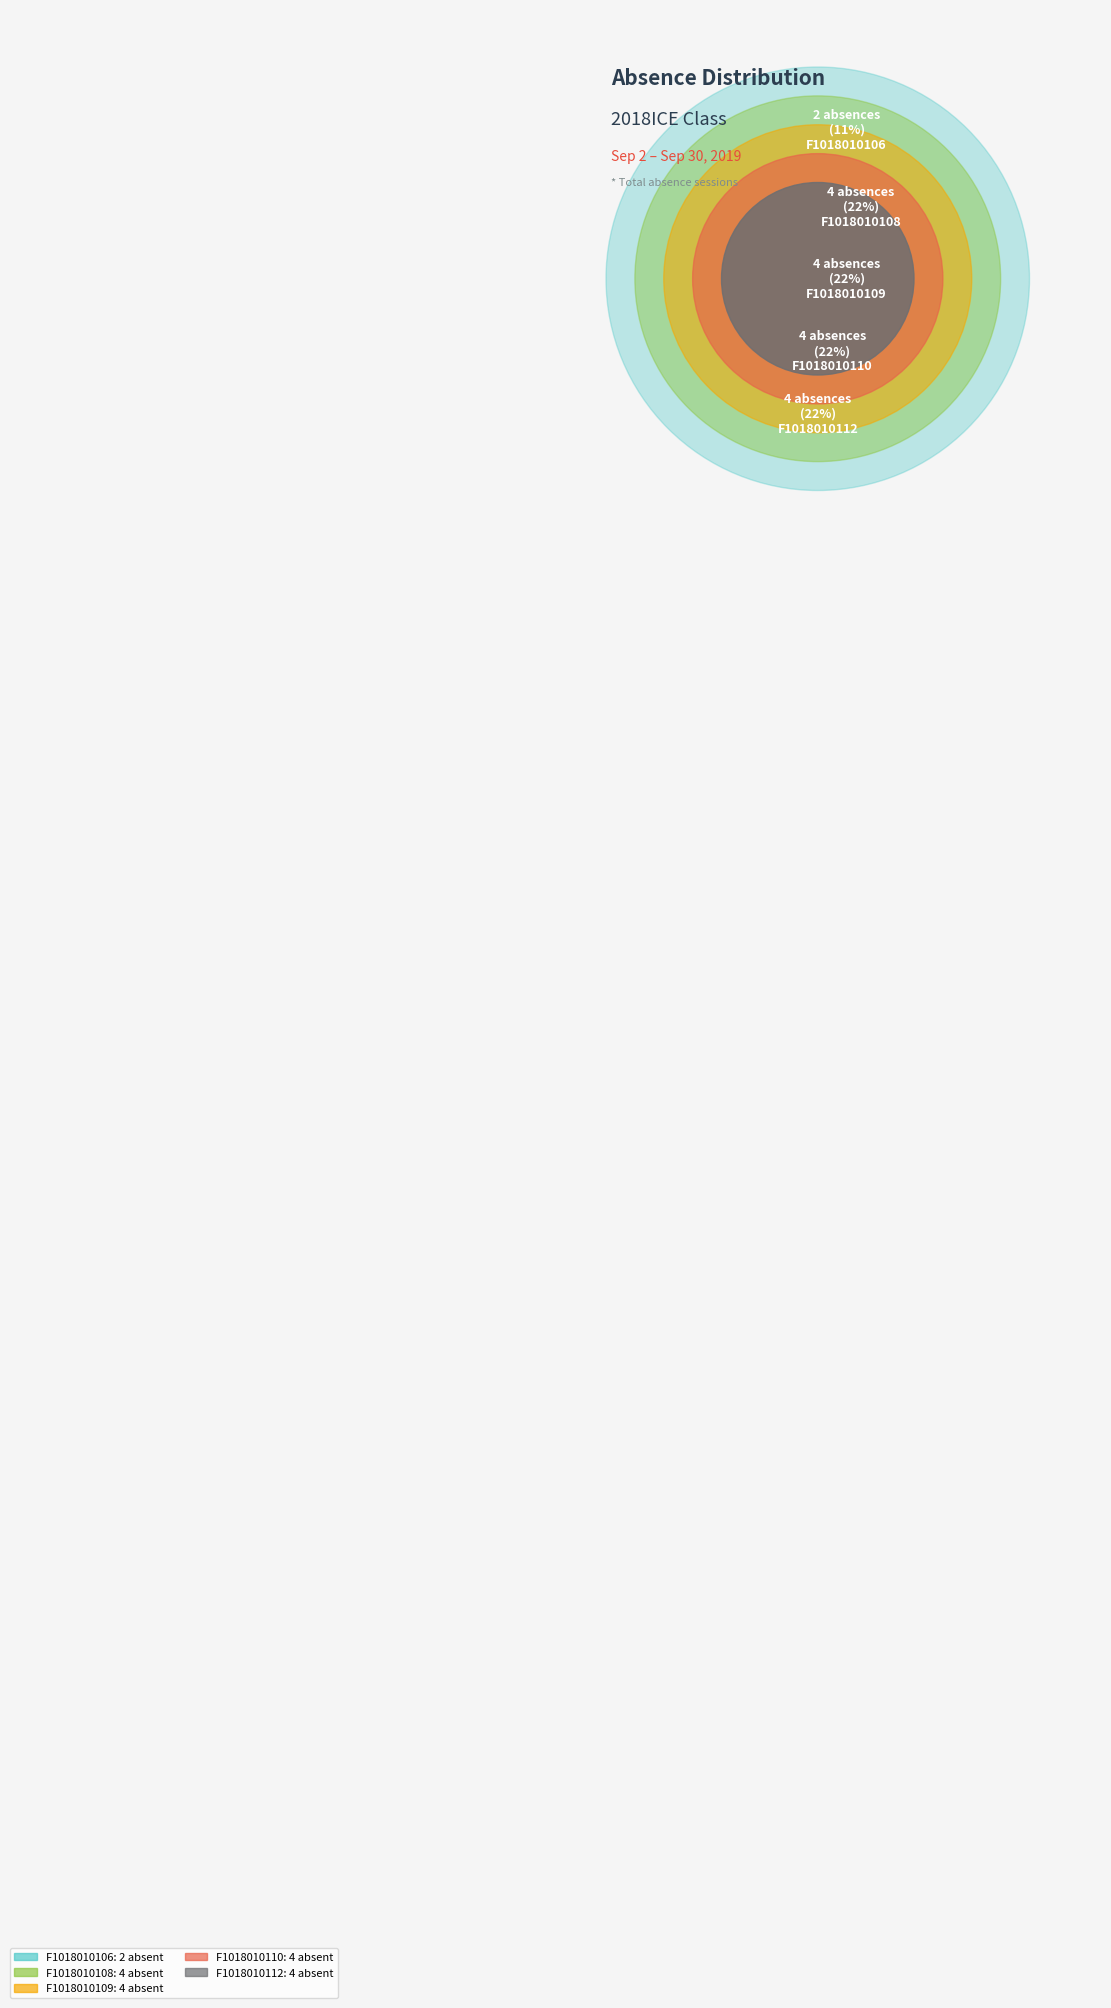

Which slice is the smallest?

F1018010106